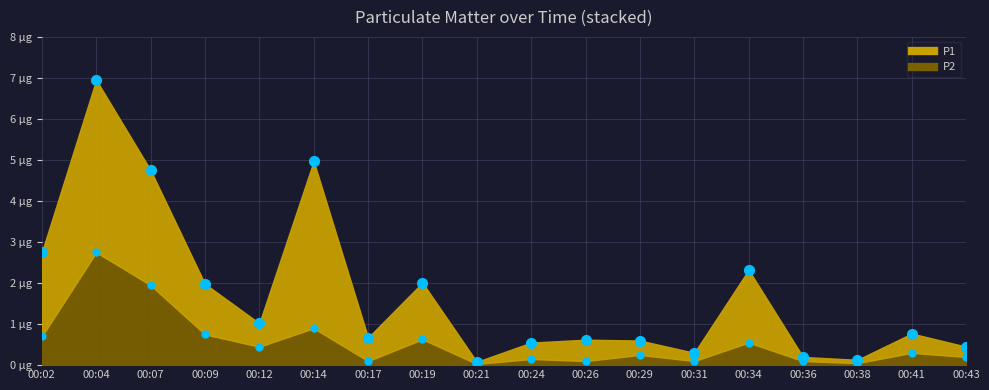

What is the value of the P2 point at the 6th from the left?

0.9